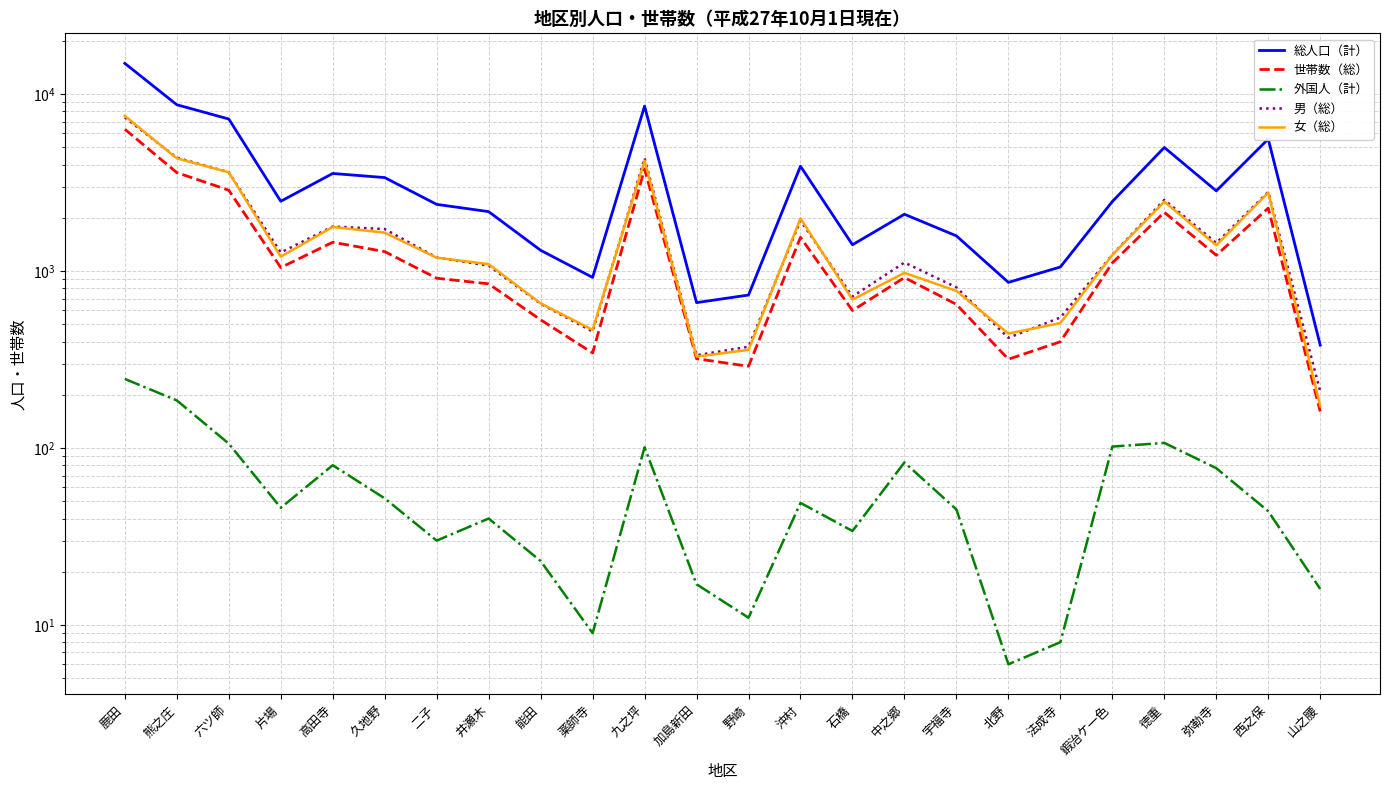

True or false: 男（総） and 総人口（計） cross at least once.

False